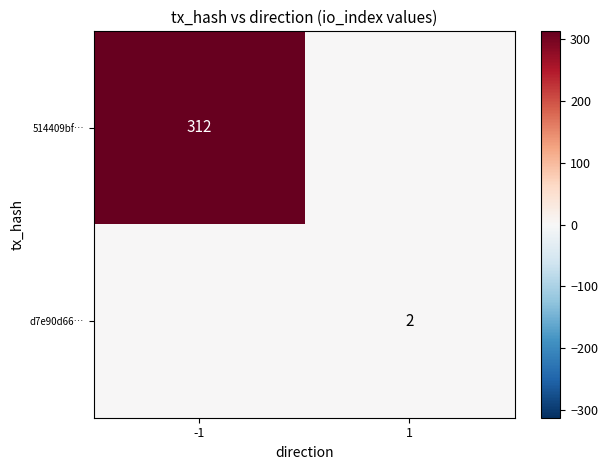

The value of 514409bf… at -1 is 92. True or false?

False